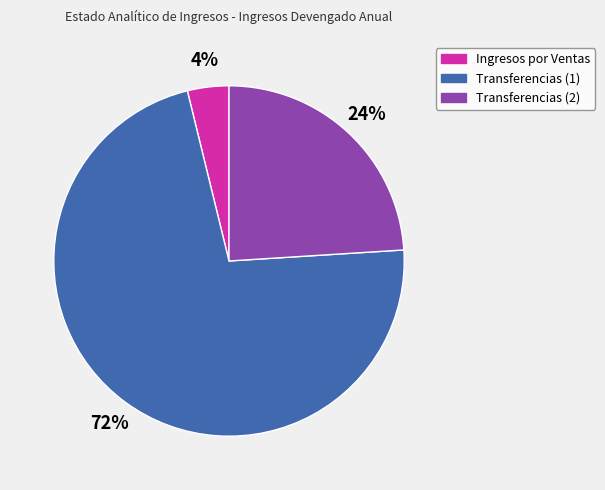

To the nearest percent, what is the difference between the largest and smallest slice percentages?

68%